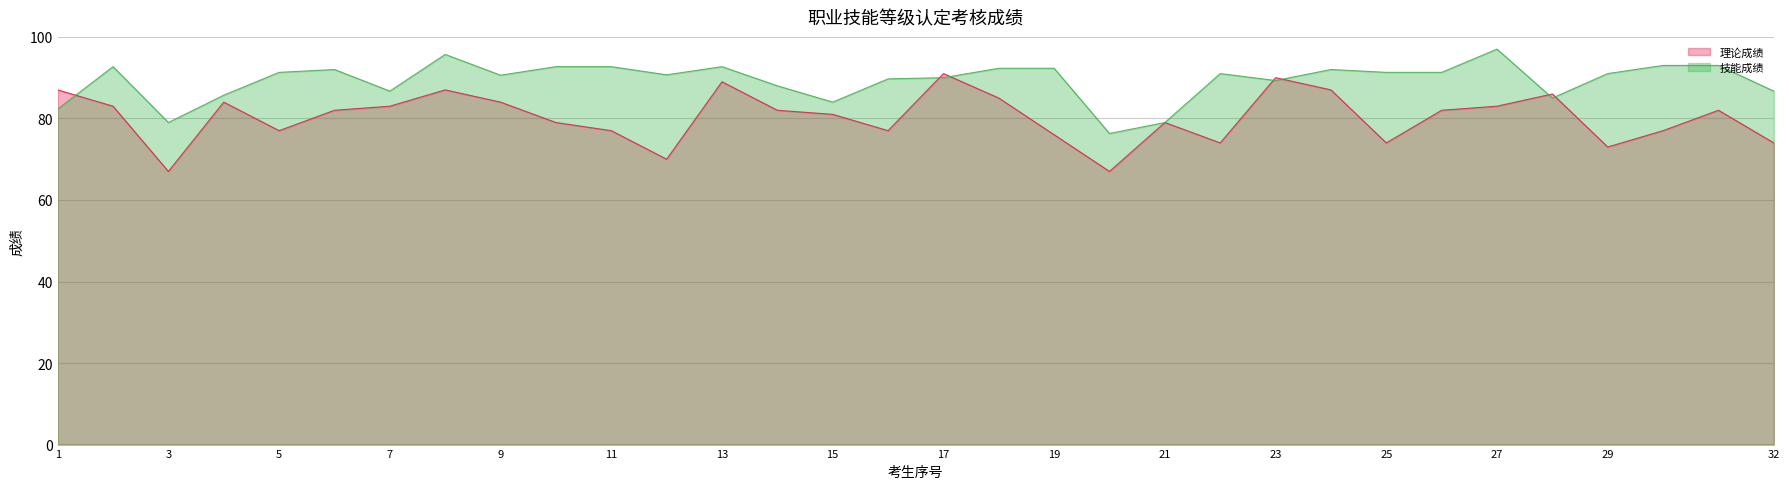

What are all the series names shown in the legend?

理论成绩, 技能成绩